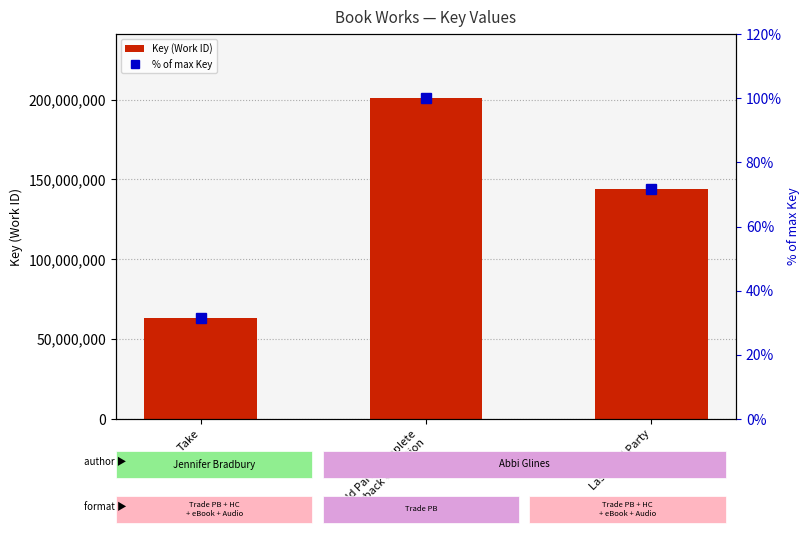

What is the label of the 1st bar from the left?

Take